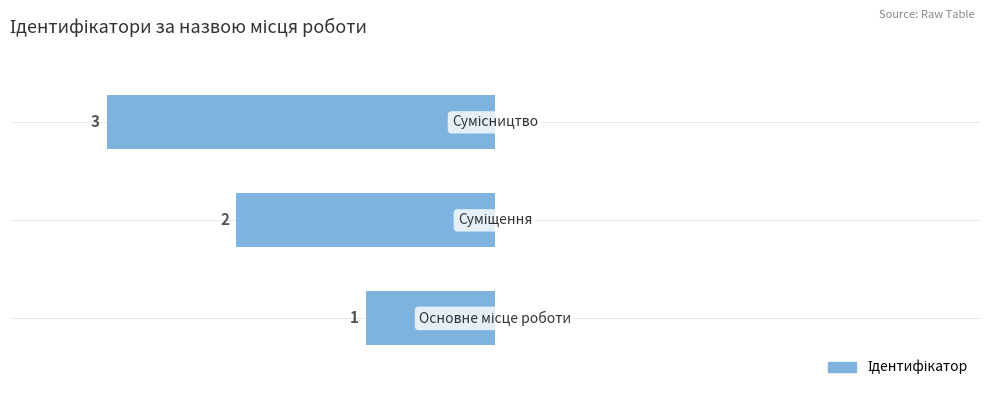

Are the bars grouped side by side (vs. stacked)?

No